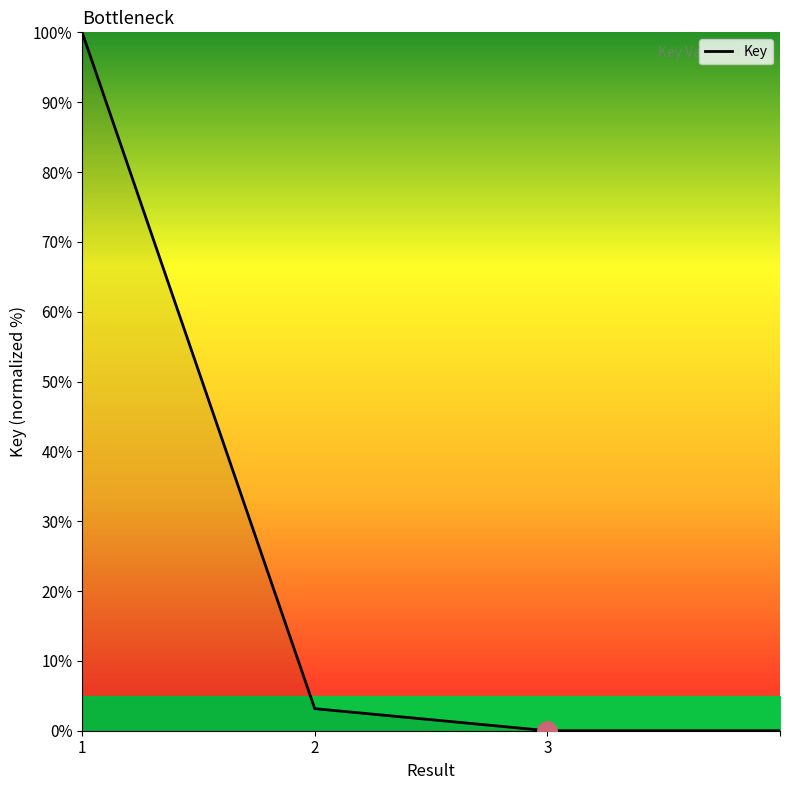

What is the difference between the maximum and minimum values?

100.0